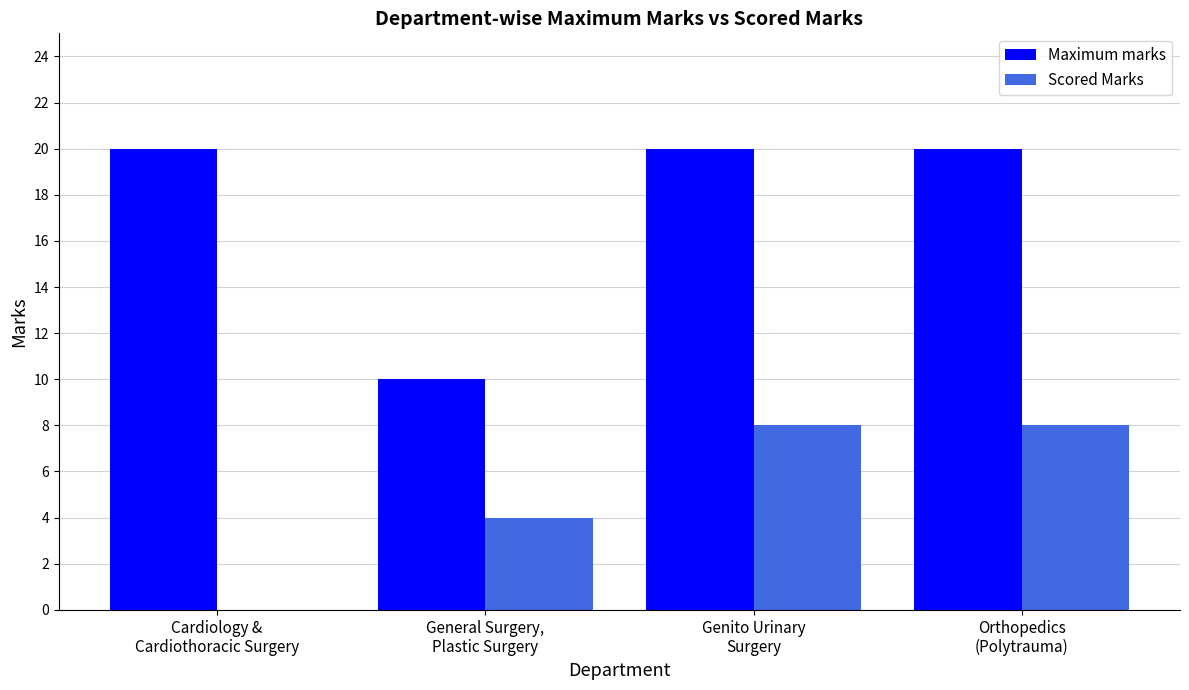

Reading left to right, transcribe all the data shown in this chart.

Maximum marks: Cardiology &
Cardiothoracic Surgery=20	General Surgery,
Plastic Surgery=10	Genito Urinary
Surgery=20	Orthopedics
(Polytrauma)=20
Scored Marks: Cardiology &
Cardiothoracic Surgery=0	General Surgery,
Plastic Surgery=4	Genito Urinary
Surgery=8	Orthopedics
(Polytrauma)=8